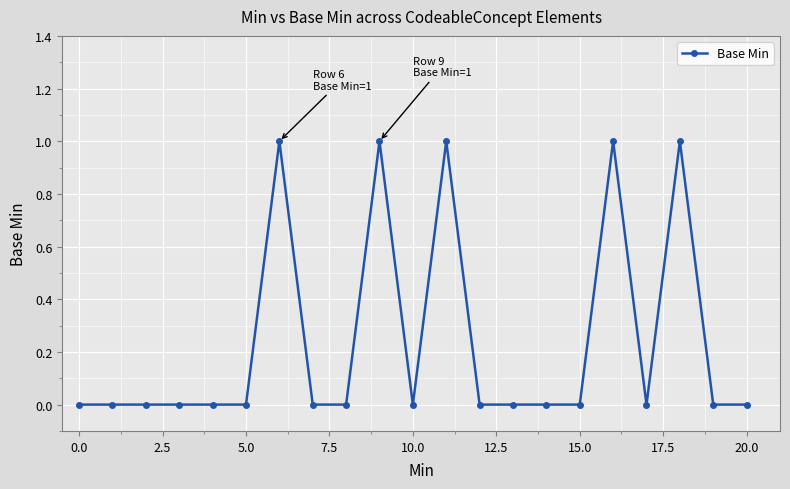

What is the sum of all values?

5